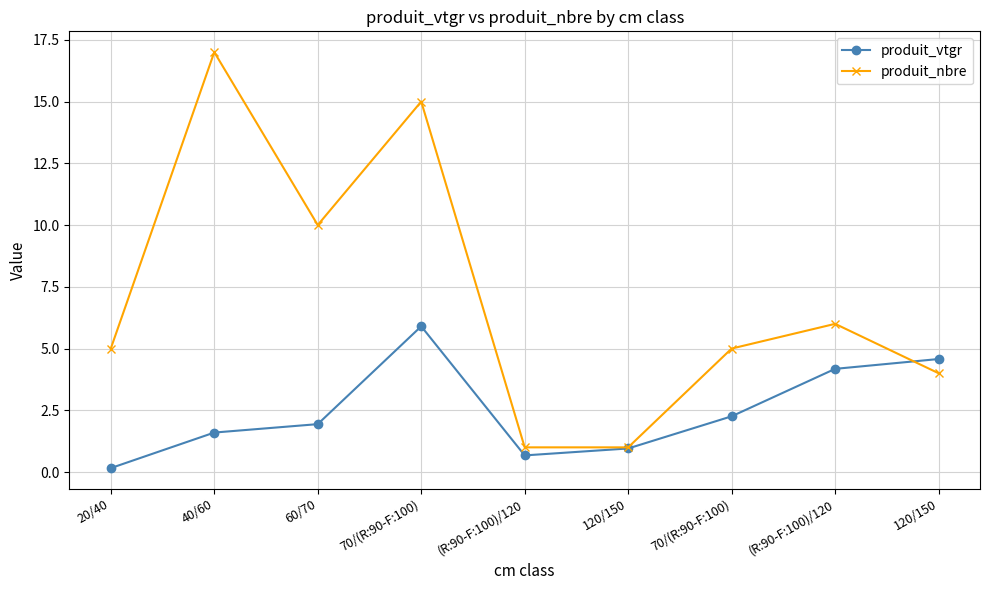

How many series are shown in this chart?

2